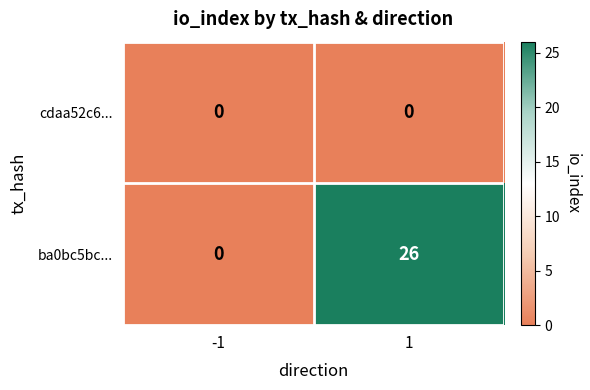

List the series in order of their peak value, highest first.

ba0bc5bc..., cdaa52c6...